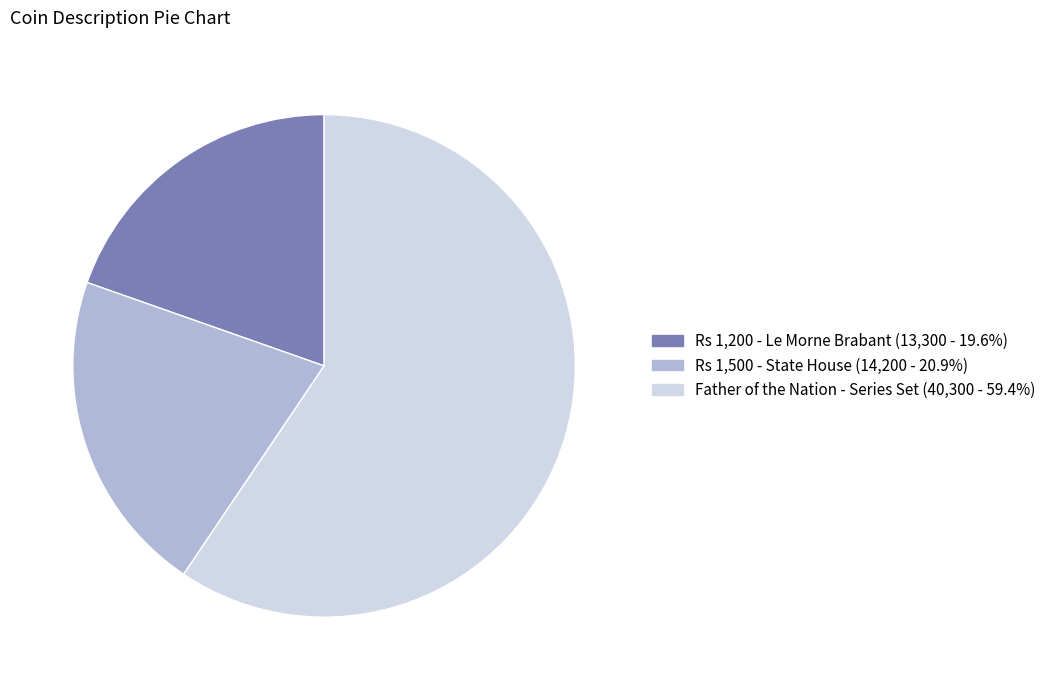

How many segments does this pie chart have?

3